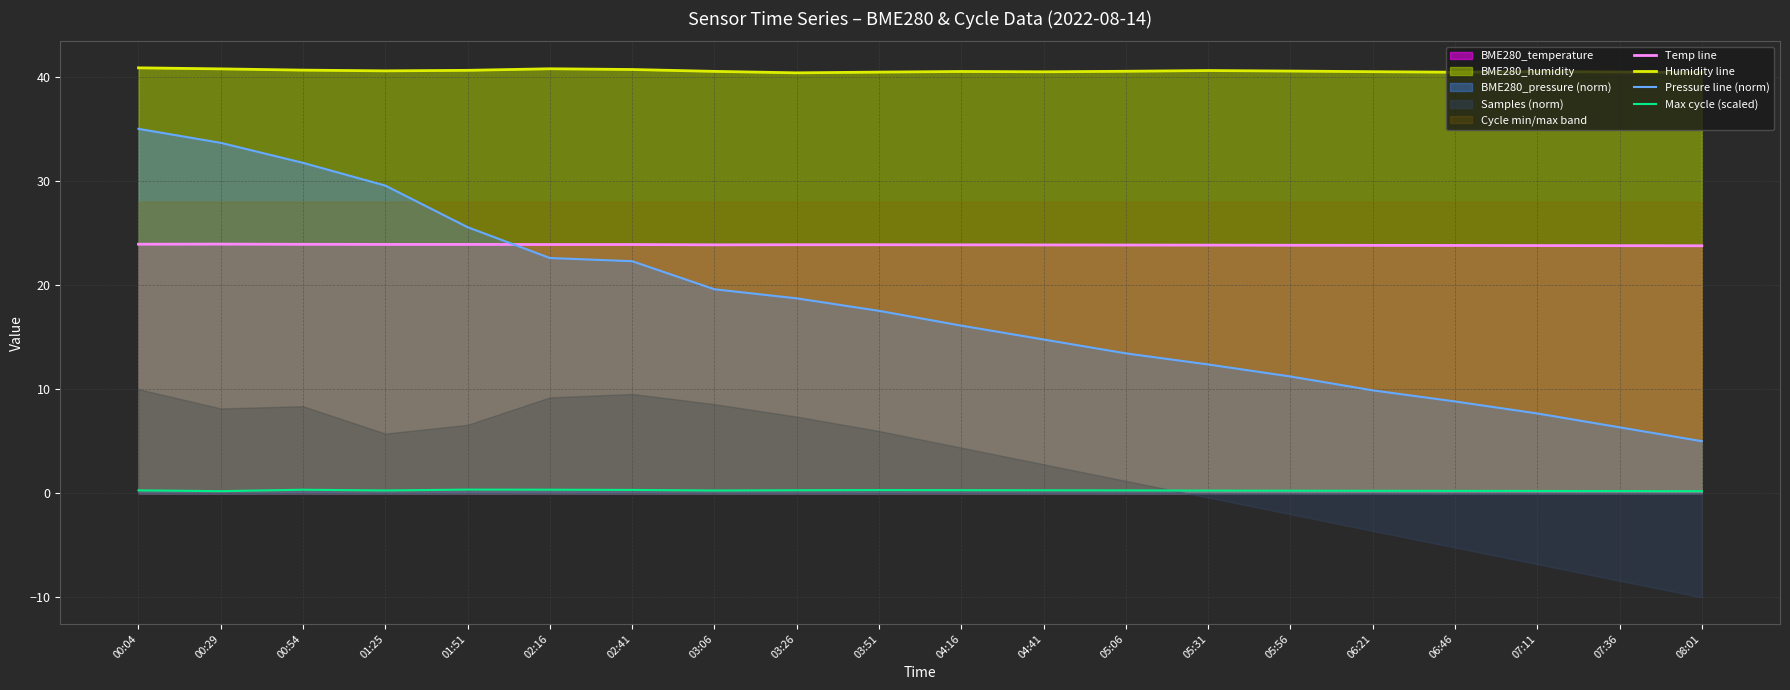

What is the spread (max minus min) of values at 02:16?

40.4